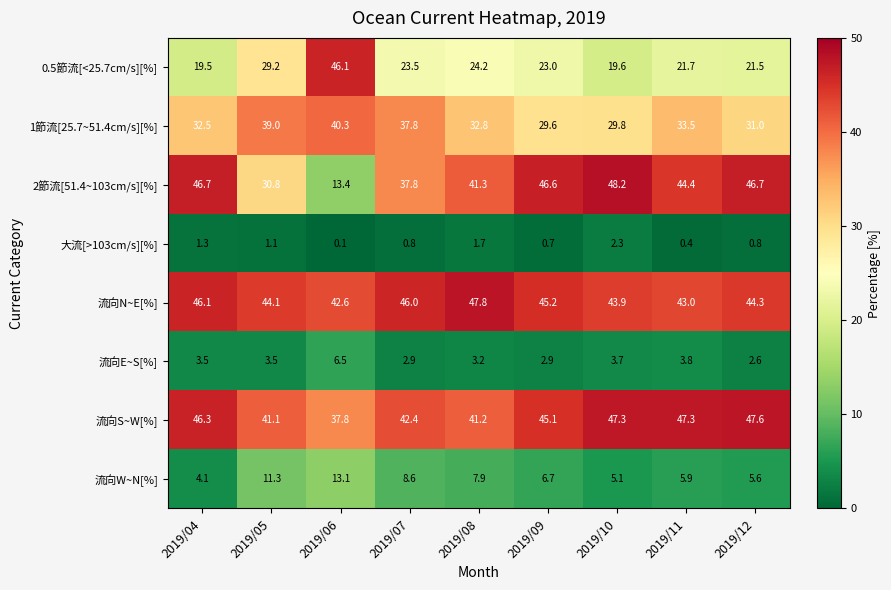

Where is 1節流[25.7~51.4cm/s][%] nearest to the value 34?

2019/11